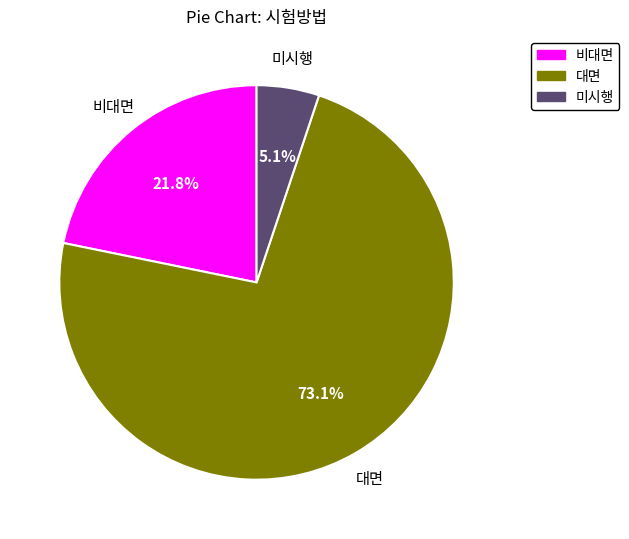

Which has a higher value, 미시행 or 비대면?

비대면